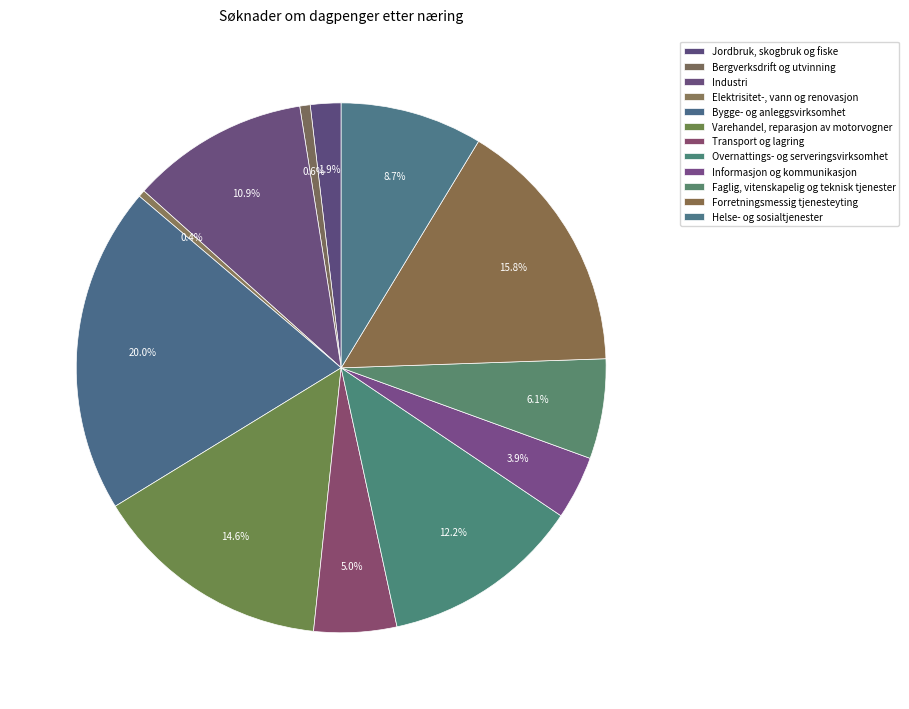

Which category has the smallest portion of the pie?

Elektrisitet-, vann og renovasjon